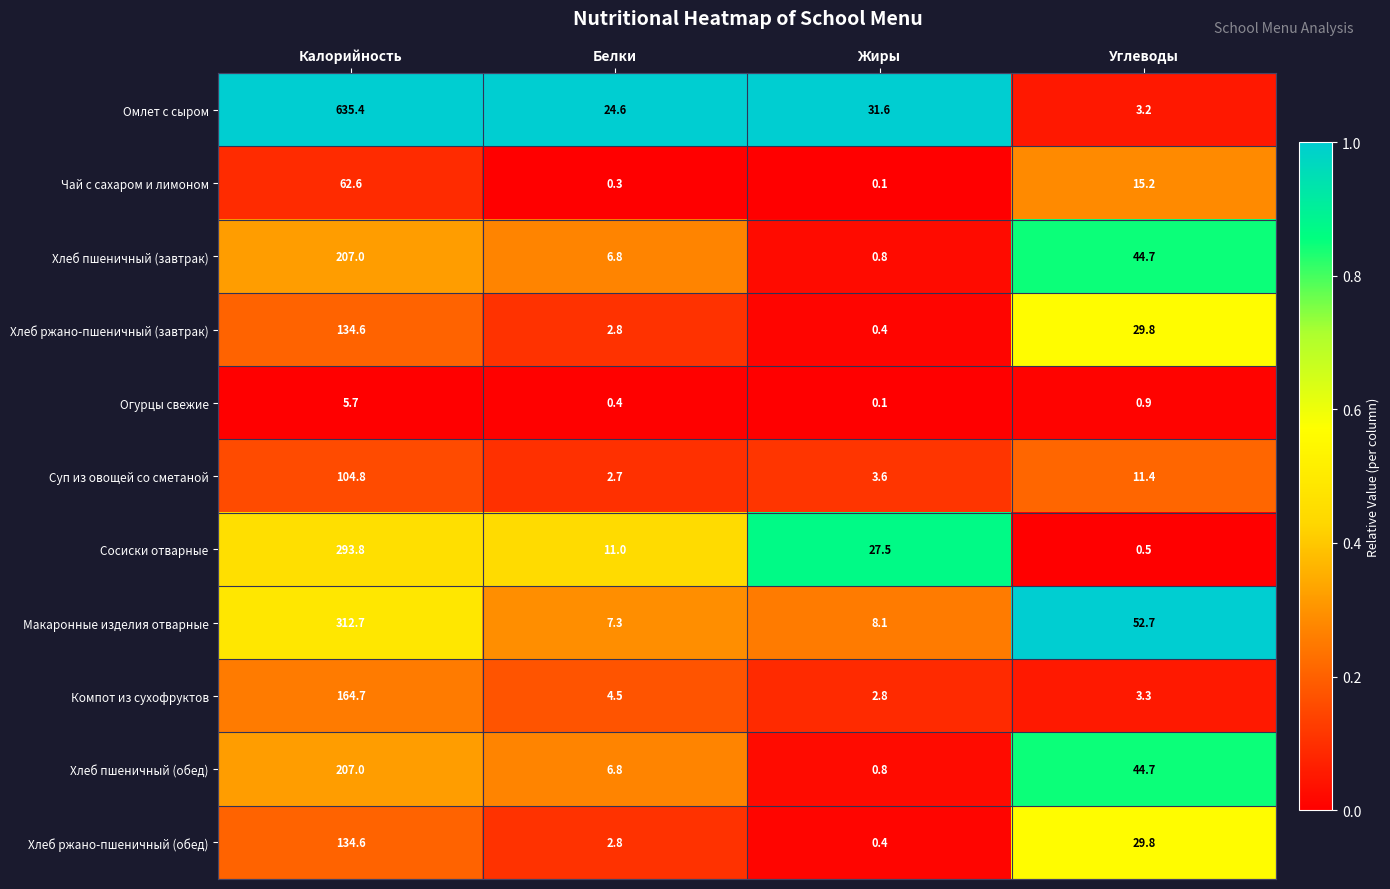

What is the spread (max minus min) of values at Белки?

24.3